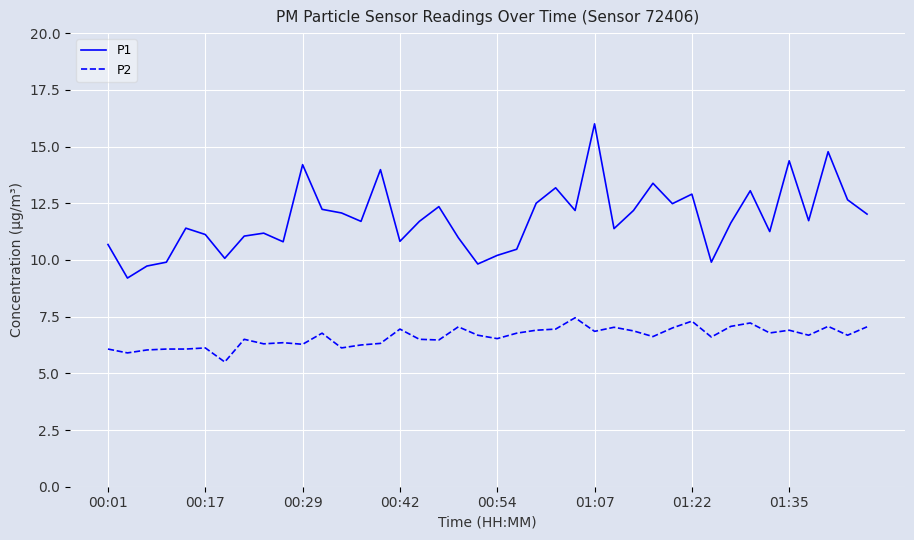

What is the minimum value shown in the chart?

5.5